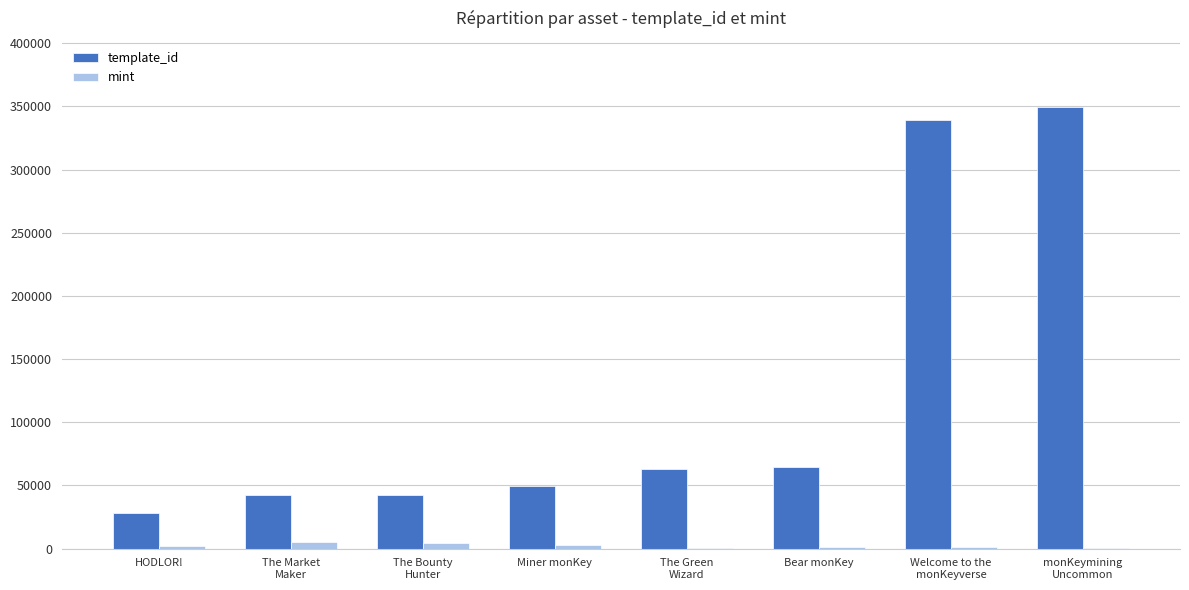

What is the total value across all series at Miner monKey?

52645